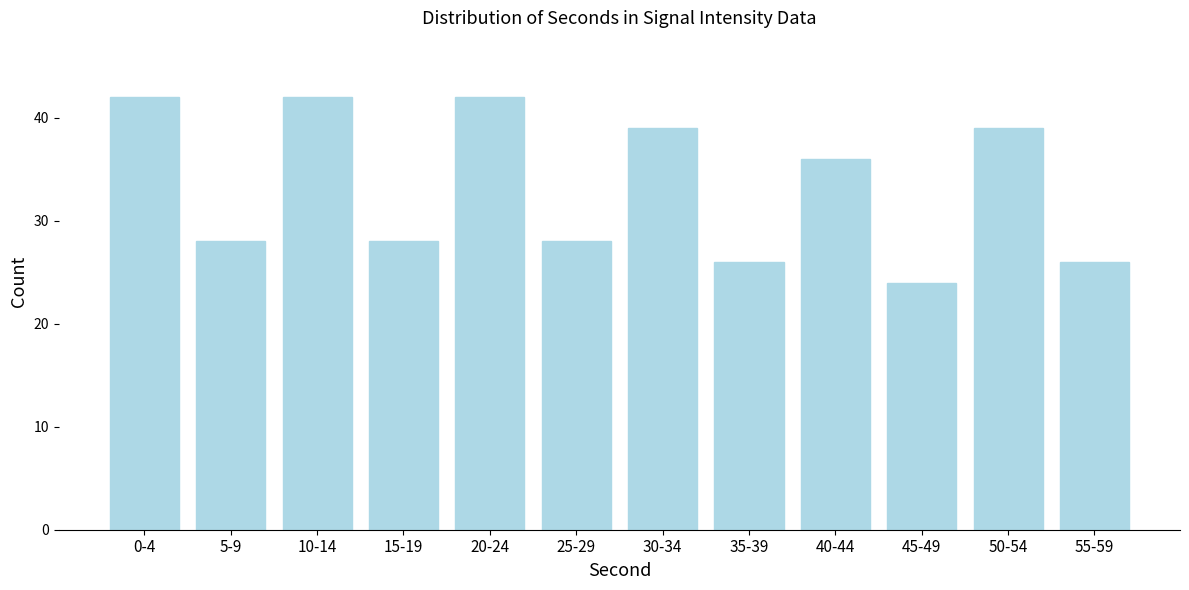

Reading left to right, list all the values displayed in this chart.

0-4=42	5-9=28	10-14=42	15-19=28	20-24=42	25-29=28	30-34=39	35-39=26	40-44=36	45-49=24	50-54=39	55-59=26